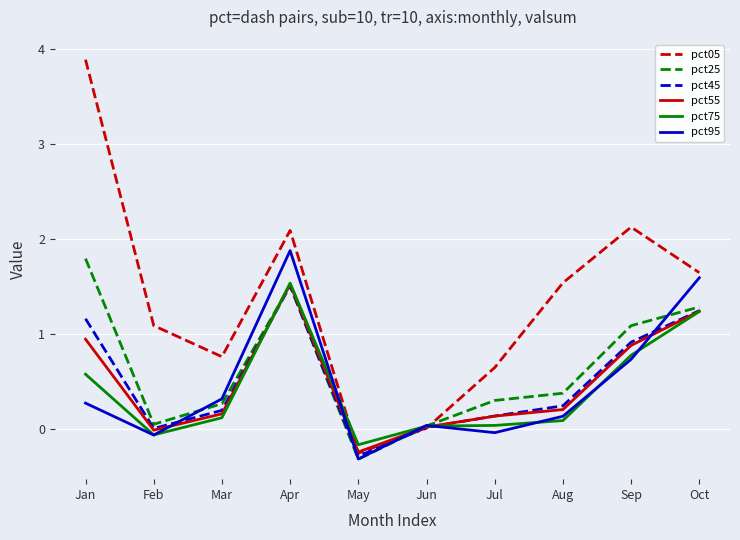

True or false: pct45 has a value of -0.3 at May.

True